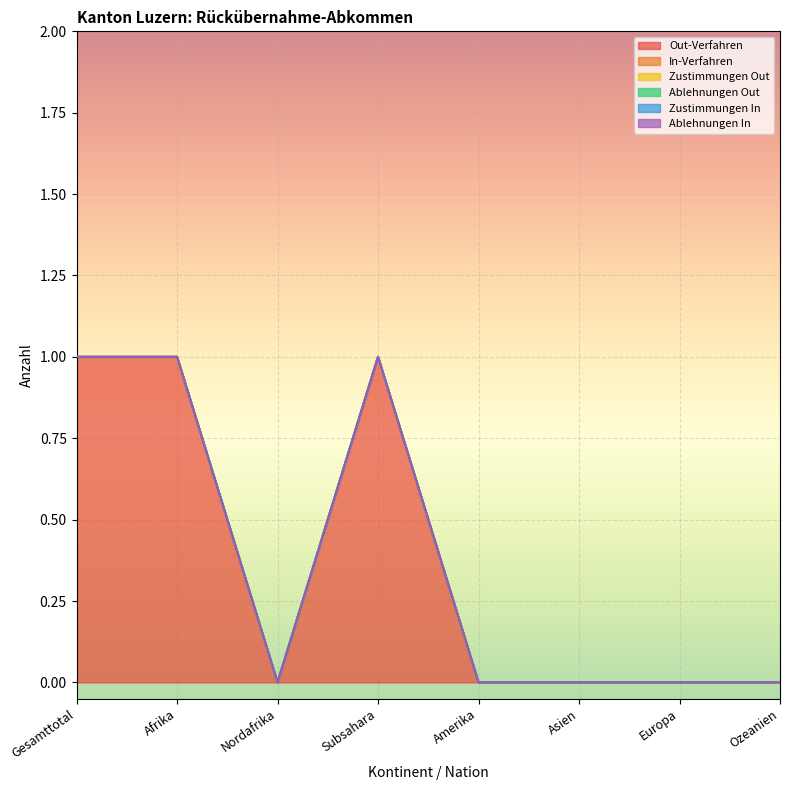

How many series are shown in this chart?

6